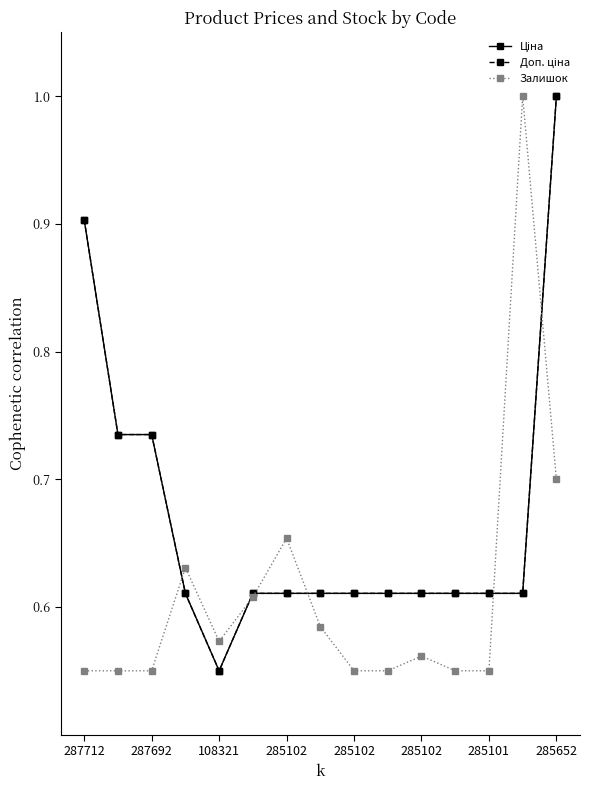

What is the lowest value of the Залишок series?

0.6